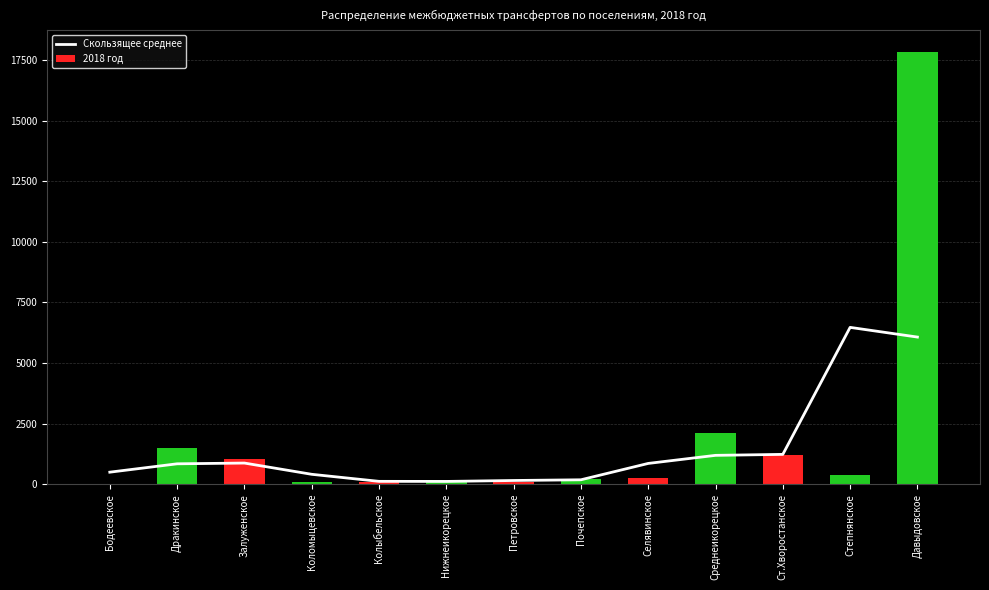

What is the sum of all Скользящее среднее values?

18974.7